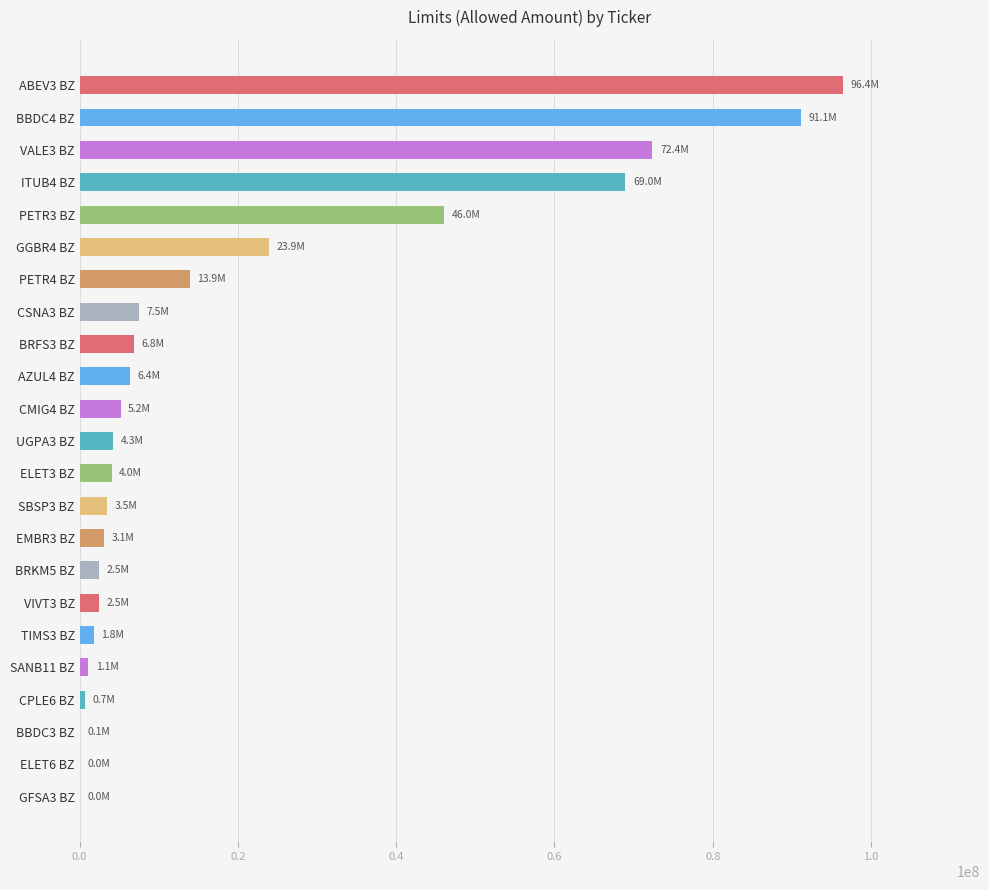

At which category does the chart reach its peak across all series?

ABEV3 BZ